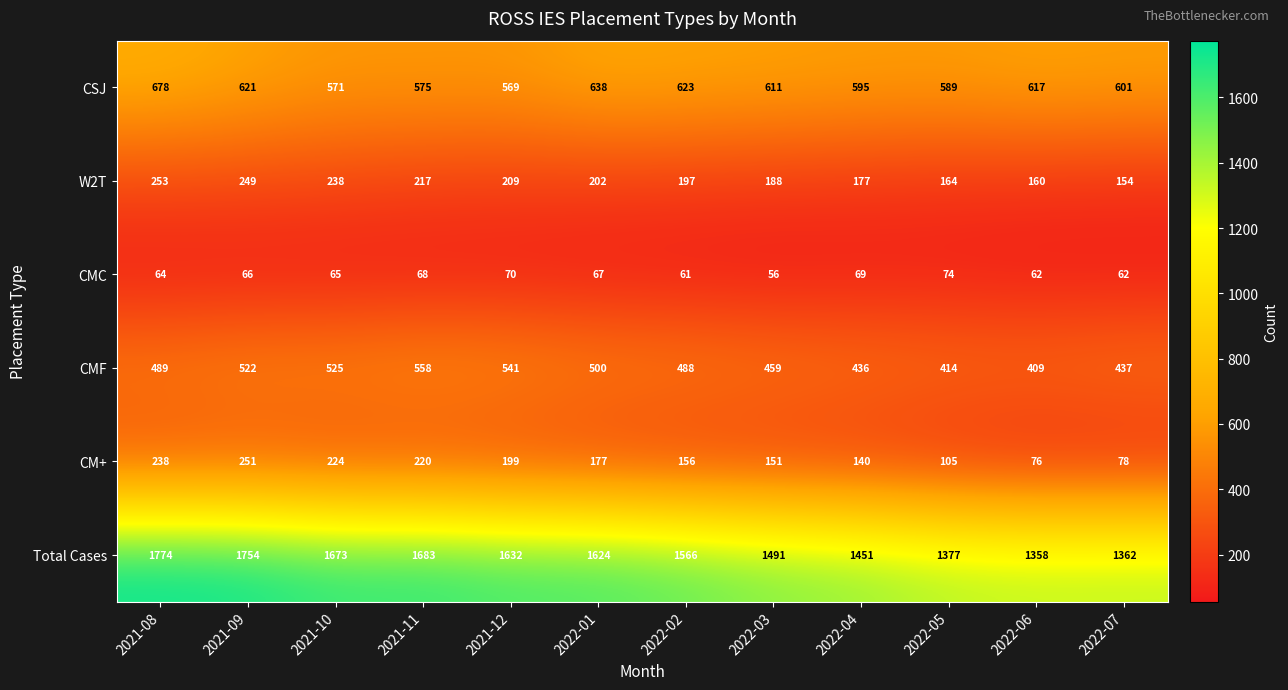

What is the difference between the second highest and minimum values in the CMF series?

132